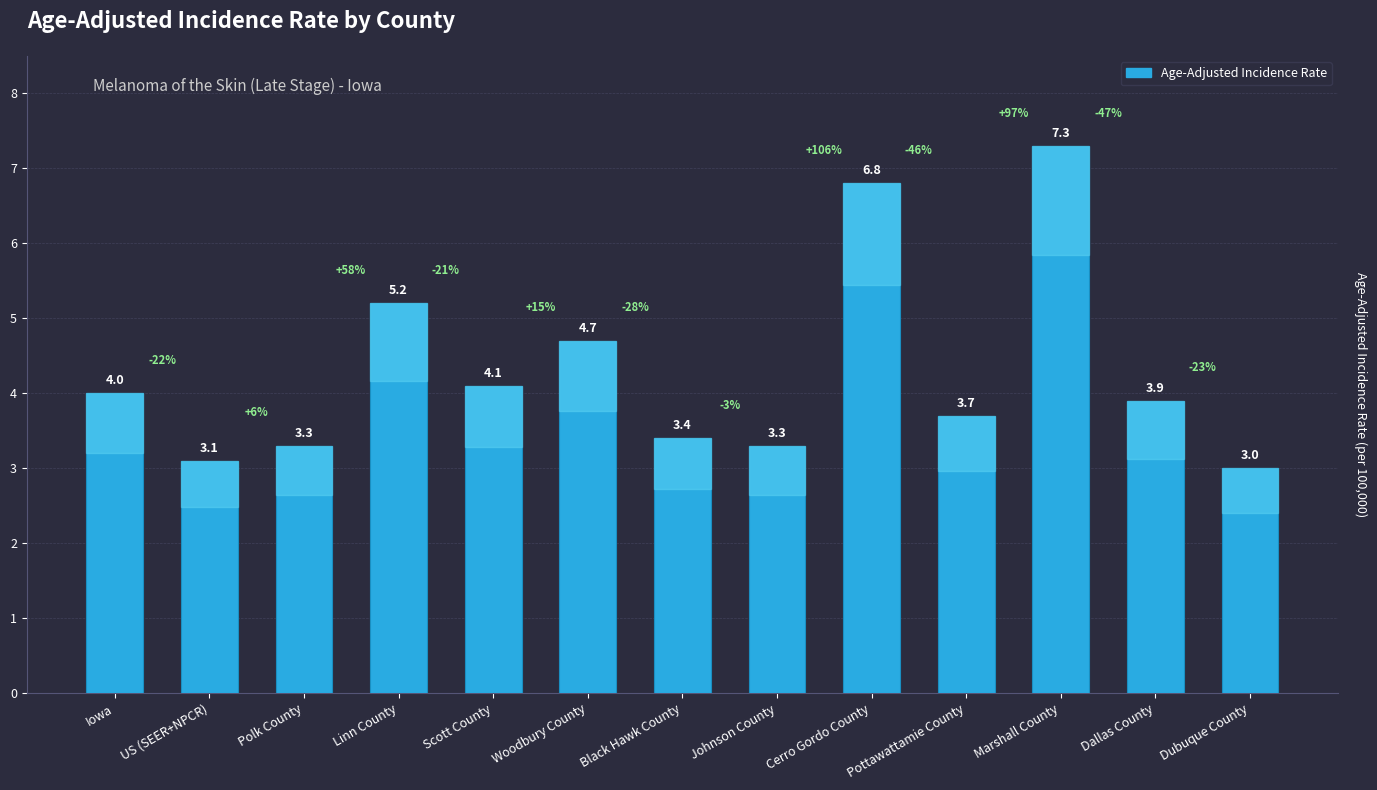

What is the change in value from Woodbury County to Dubuque County?

-1.7